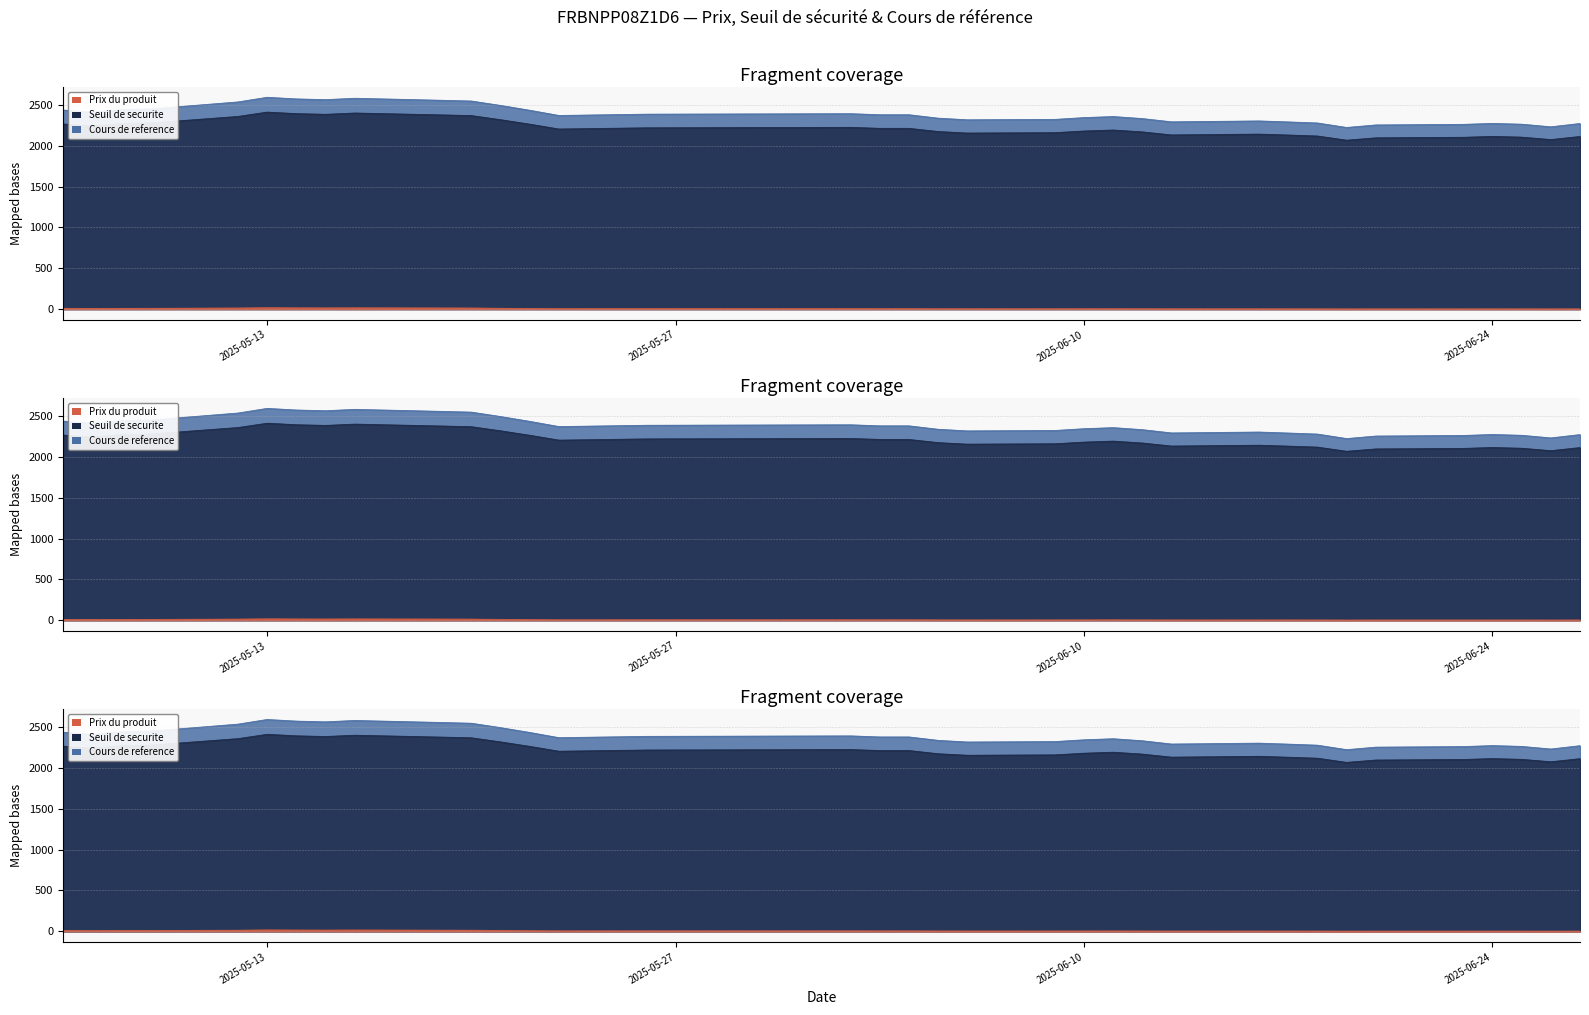

In Cours de reference, how many points are higher than both neighbors (excluding endpoints)?

6